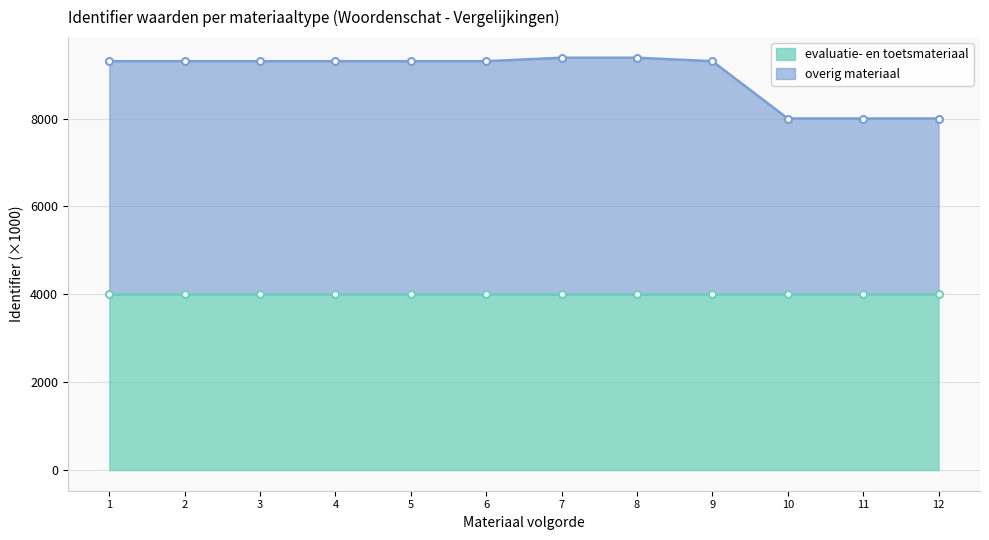

Where is the data nearest to the value 8693?

1